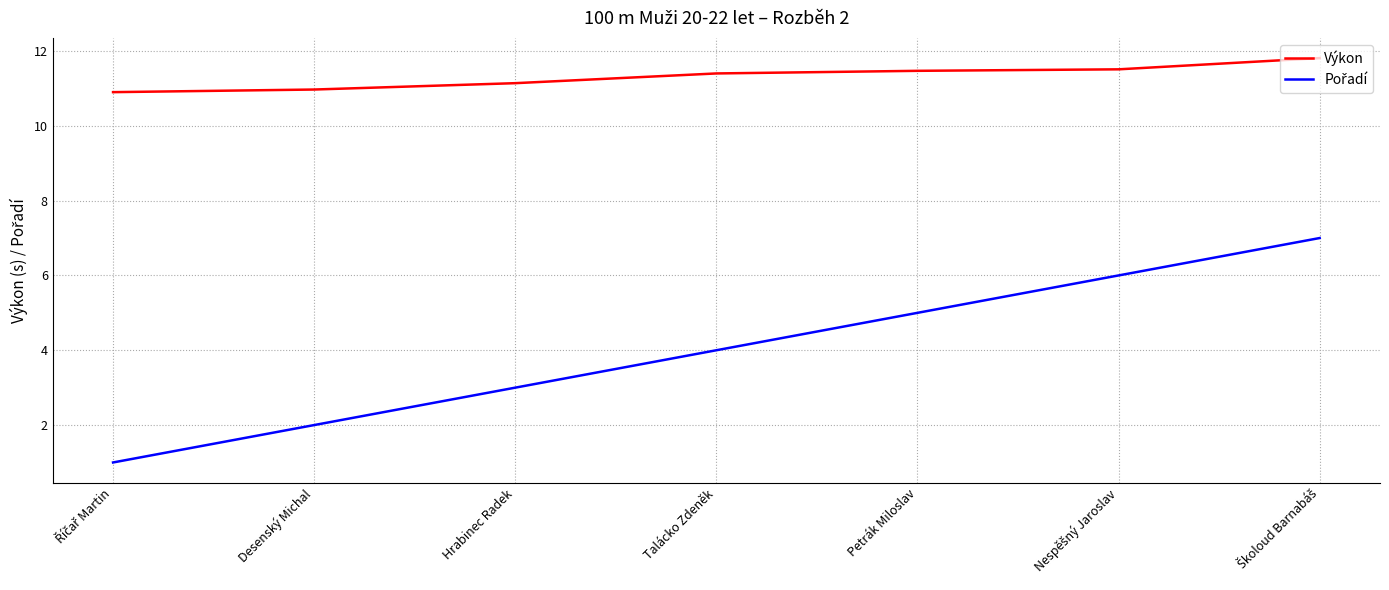

What is the difference between the second highest and minimum values in the Výkon series?

0.6